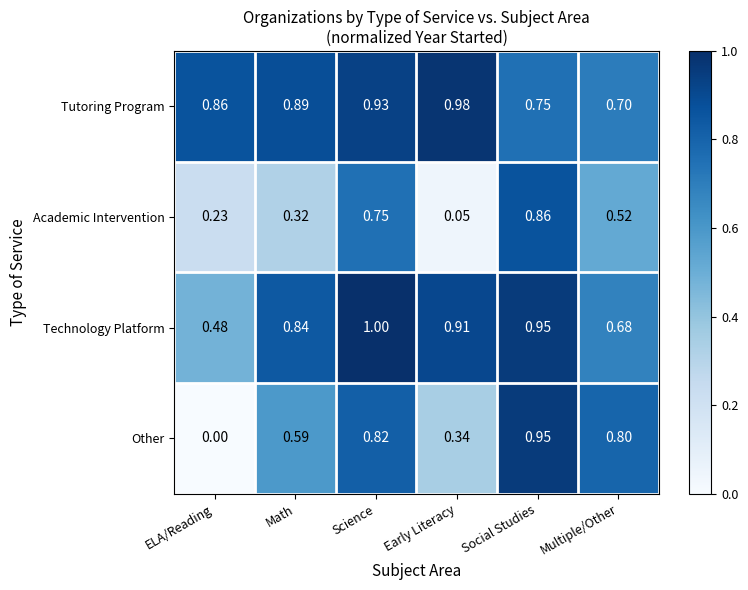

Between Social Studies and Multiple/Other, which series saw the biggest shift?

Academic Intervention